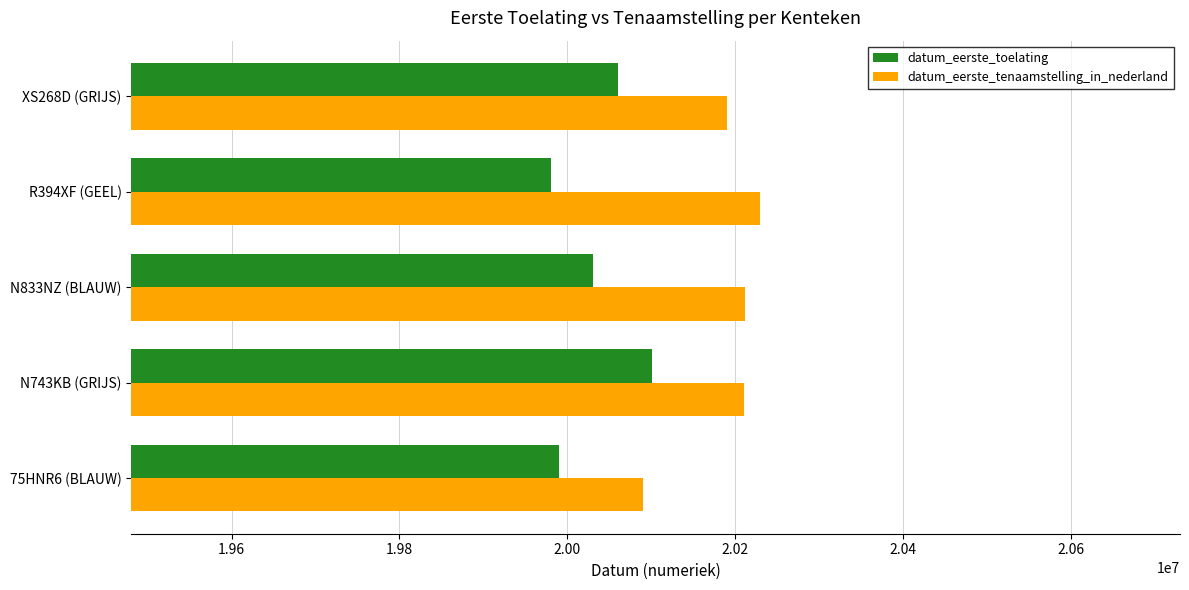

List the series in order of their overall mean, highest first.

datum_eerste_tenaamstelling_in_nederland, datum_eerste_toelating